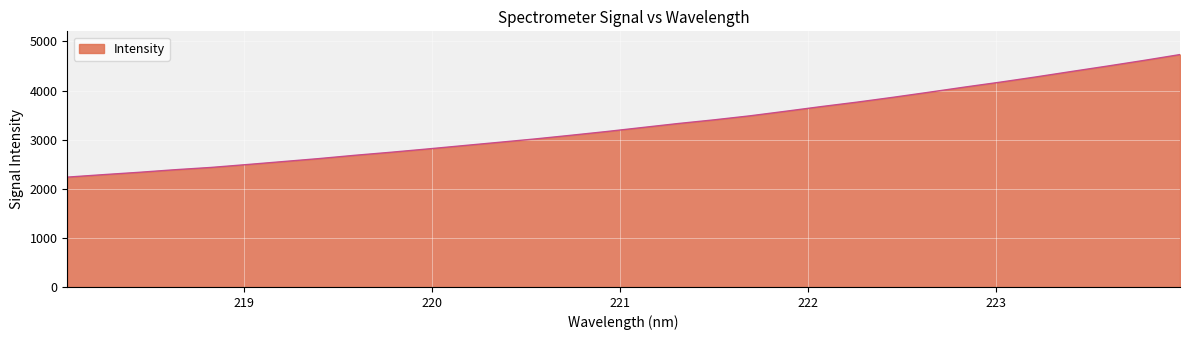

Count the number of data series in this chart.

1